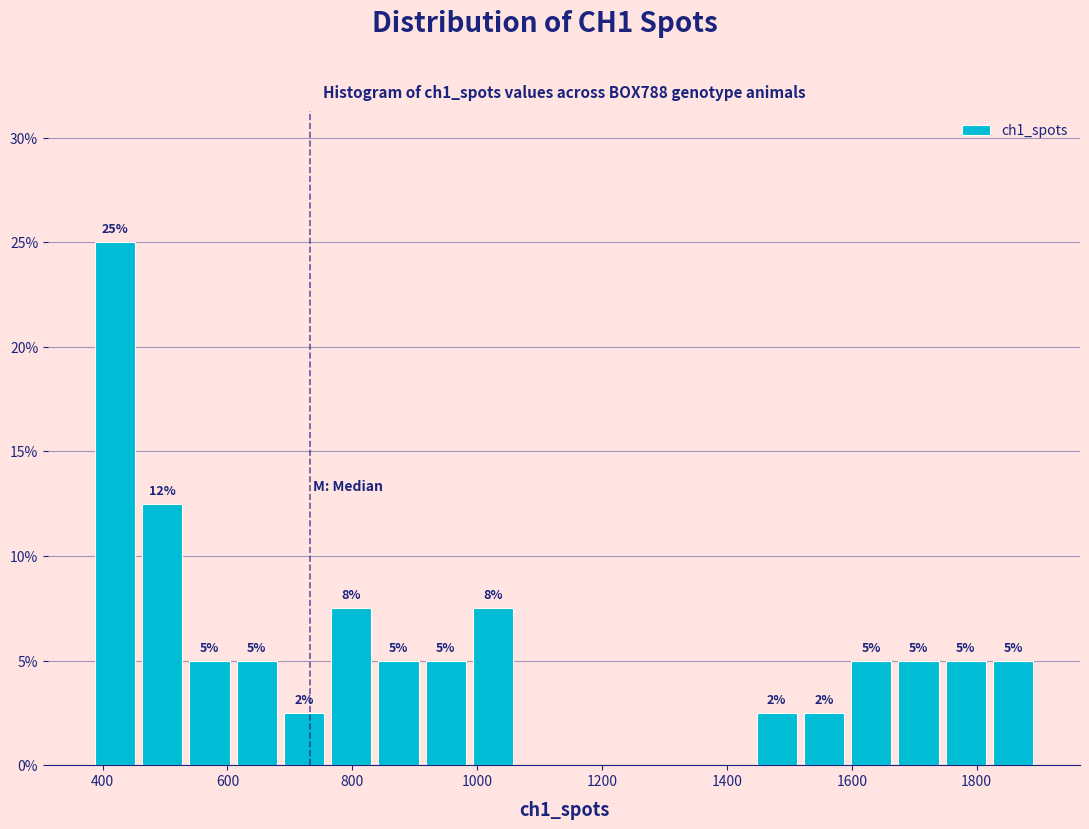

Read against the x-axis, roughly where is the centre of the tallest bar?

420